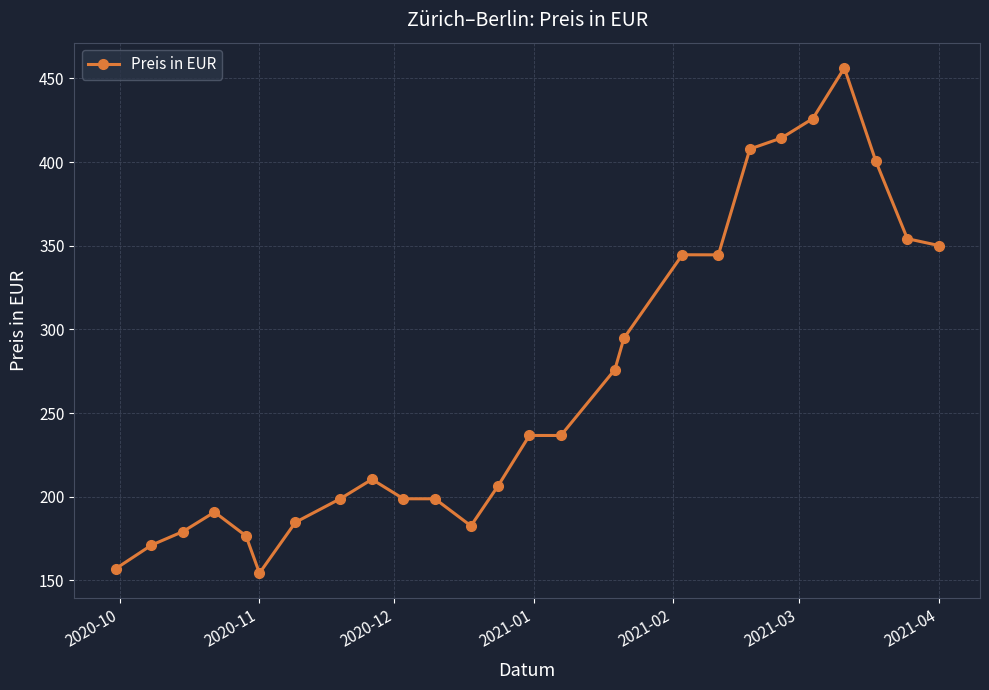

What is the average value?

267.4